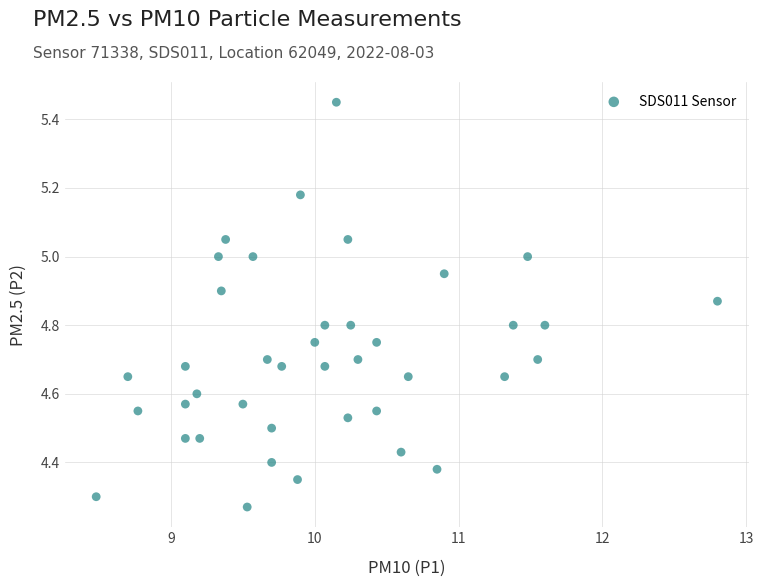

What is the range of Y values (max minus min)?

1.2